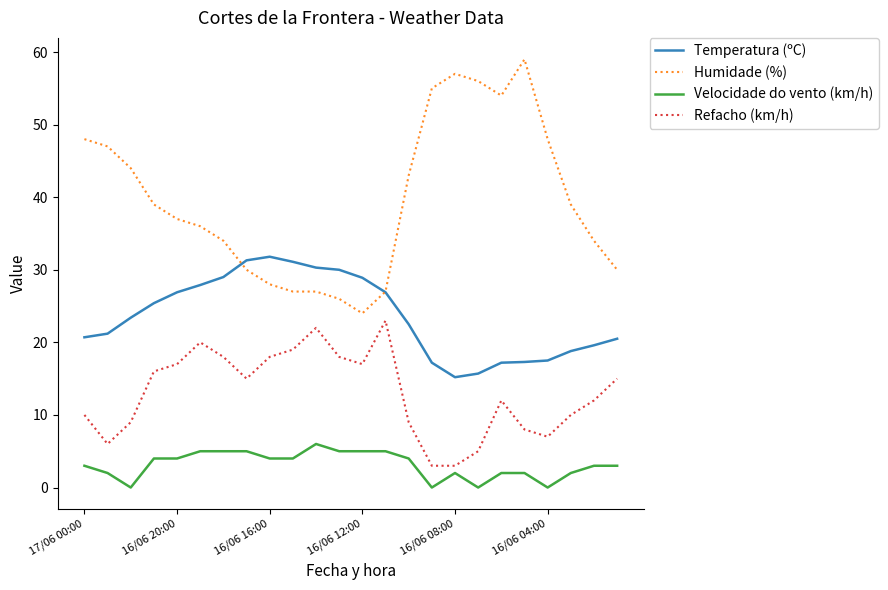

What is the maximum value shown in the chart?

59.0